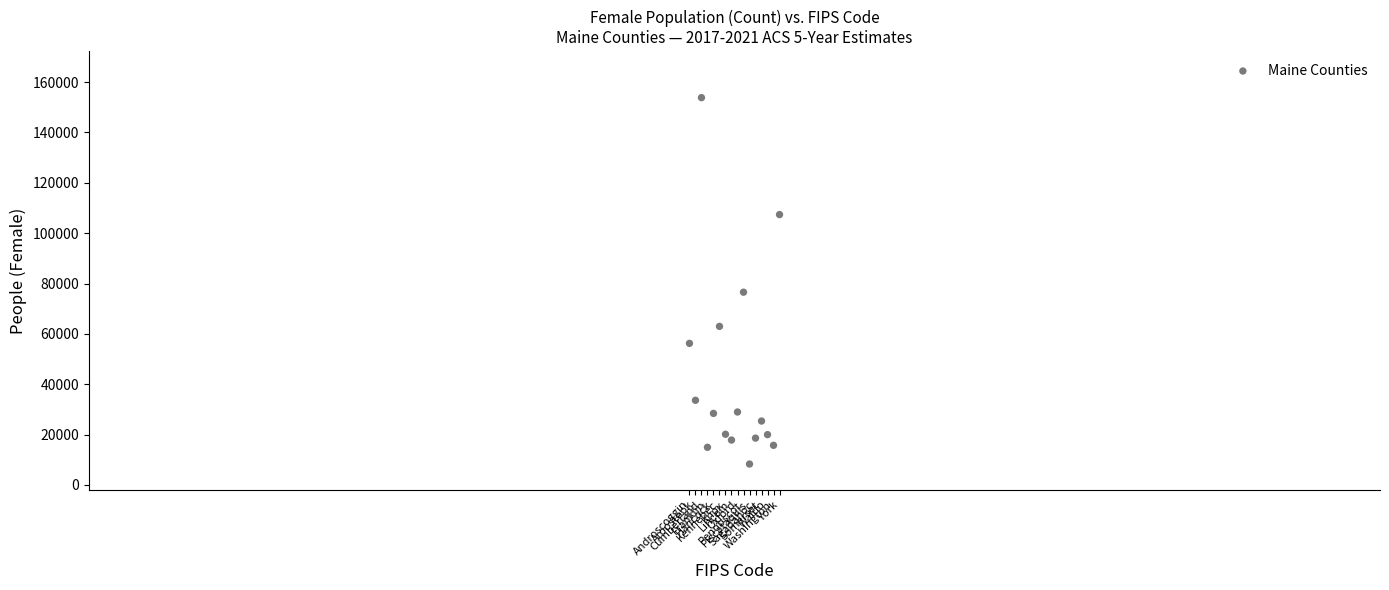

What Y value in the scatter plot is closest to 81066?

76553